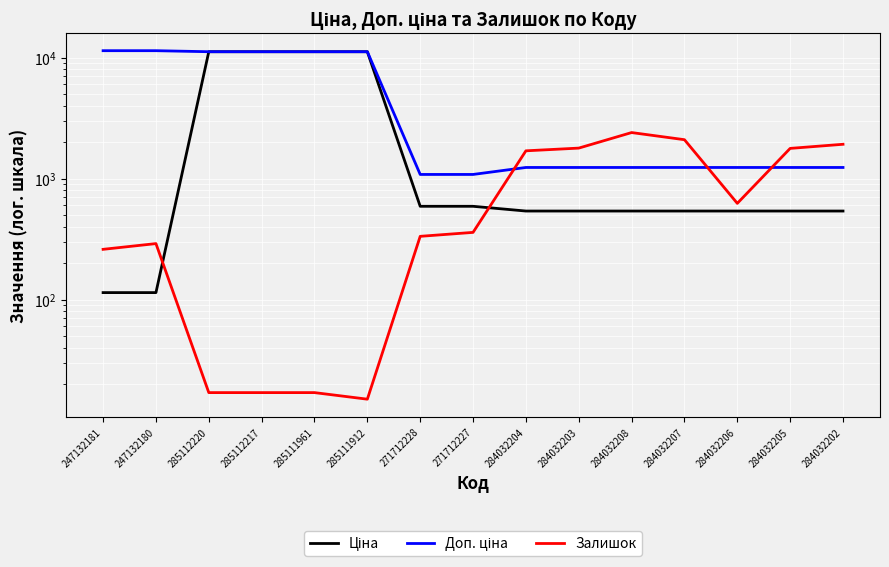

What is the highest value of the Залишок series?

2401.0